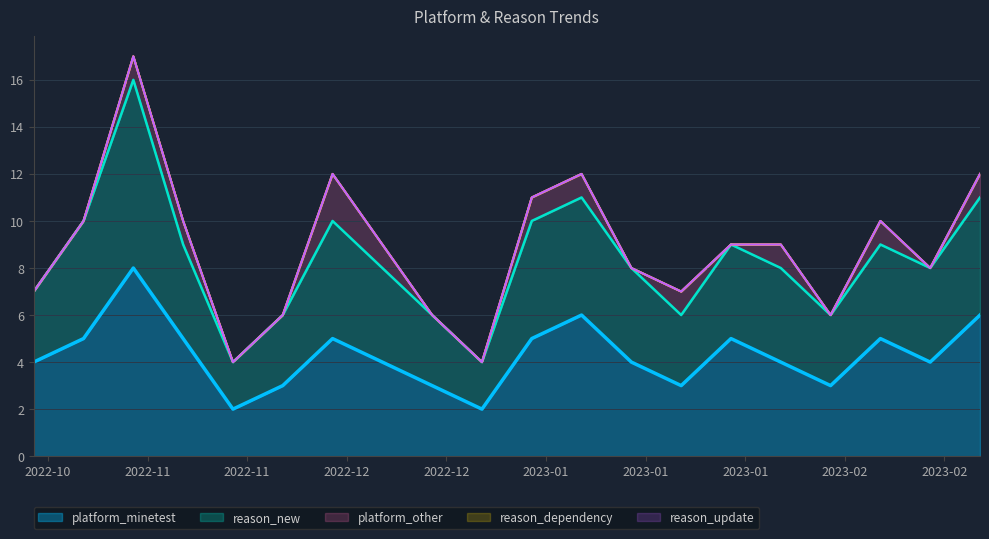

Count the number of categories in the chart.

20